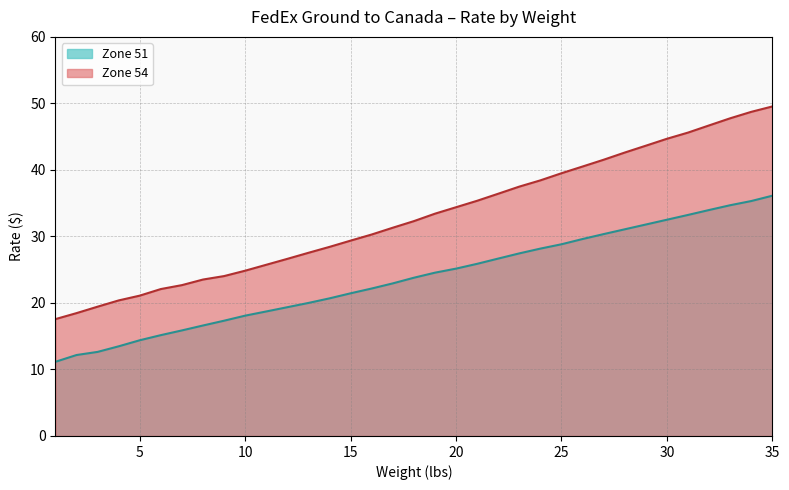

Reading right to left, extract all data points from this chart.

Zone 51: 36.1	35.3	34.7	34.0	33.2	32.5	31.8	31.1	30.4	29.6	28.8	28.2	27.4	26.7	25.9	25.2	24.6	23.8	22.9	22.2	21.4	20.7	20.0	19.4	18.7	18.1	17.3	16.6	15.9	15.2	14.4	13.5	12.6	12.2	11.2
Zone 54: 49.5	48.7	47.8	46.7	45.6	44.7	43.6	42.6	41.5	40.5	39.5	38.4	37.5	36.4	35.4	34.4	33.4	32.3	31.3	30.3	29.4	28.4	27.5	26.6	25.7	24.9	24.0	23.5	22.7	22.1	21.1	20.4	19.4	18.5	17.6